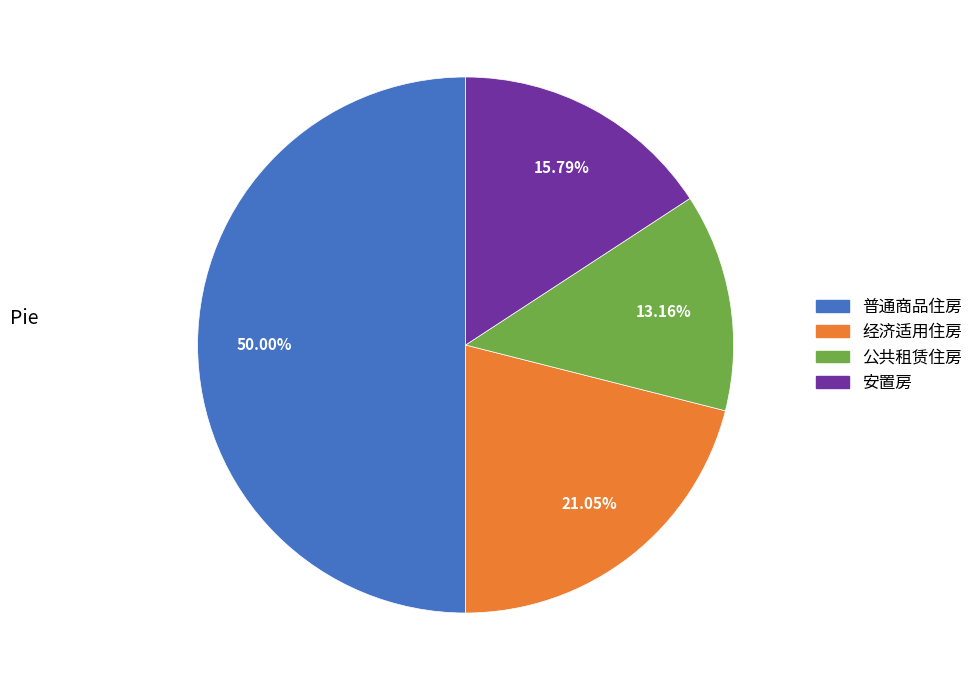

Which has a higher value, 经济适用住房 or 普通商品住房?

普通商品住房